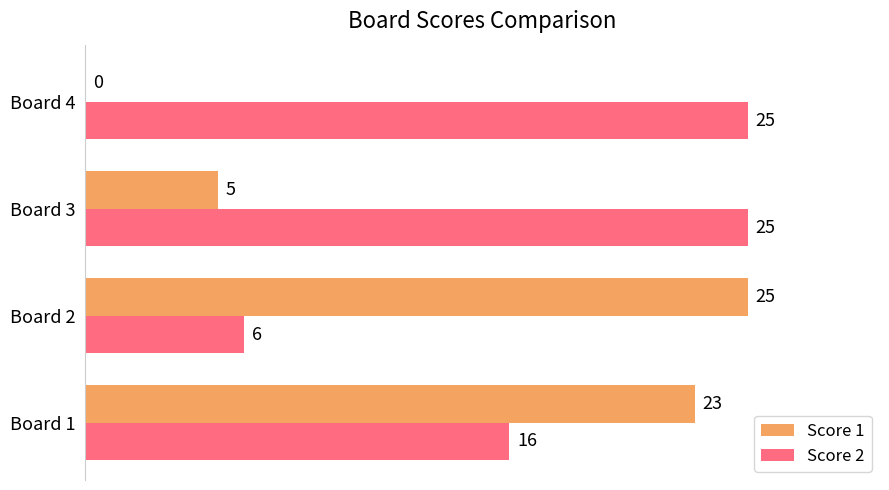

True or false: Score 1 has a value of 42 at Board 2.

False